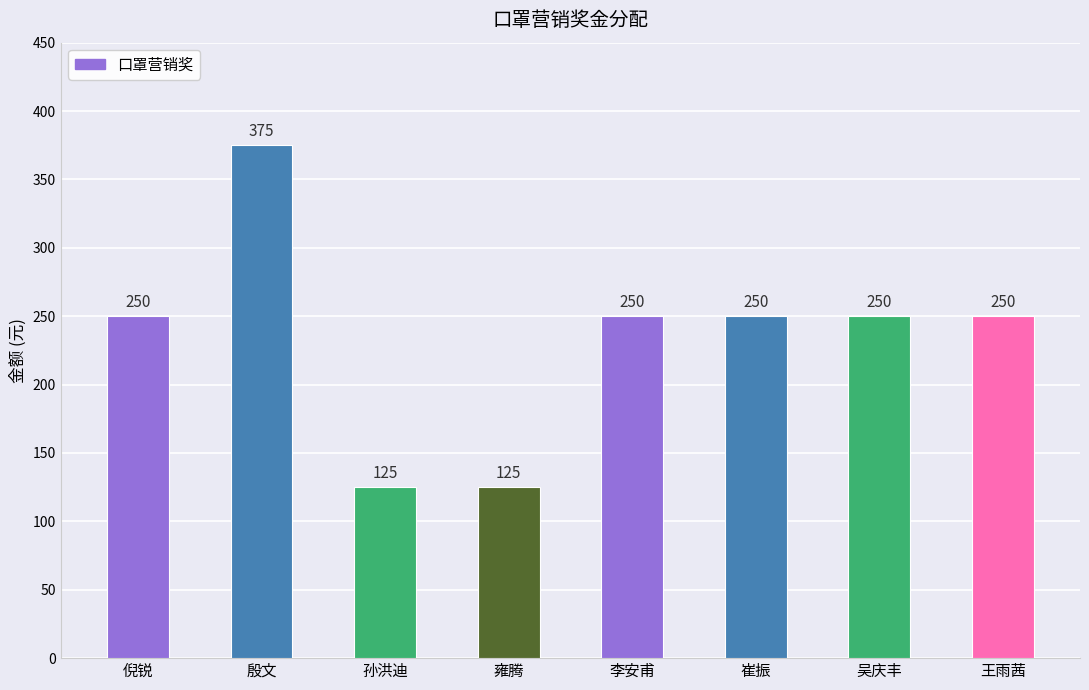

Reading left to right, extract all data points from this chart.

倪锐=250	殷文=375	孙洪迪=125	雍腾=125	李安甫=250	崔振=250	吴庆丰=250	王雨茜=250